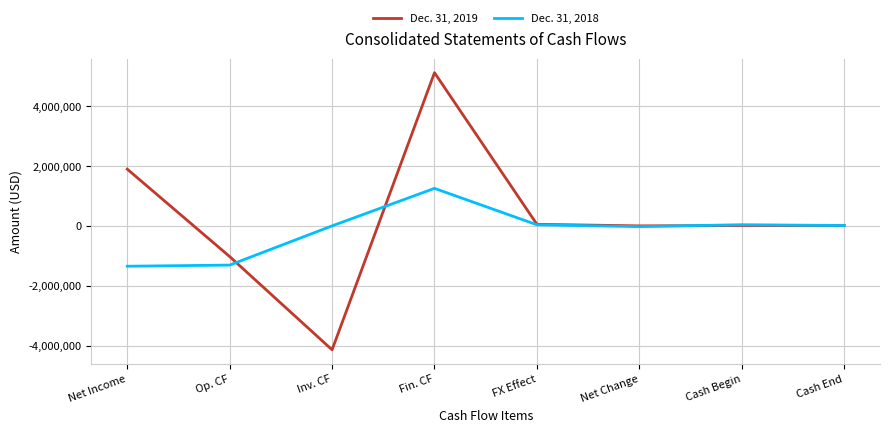

What is the sum of all Dec. 31, 2018 values?

-1353560